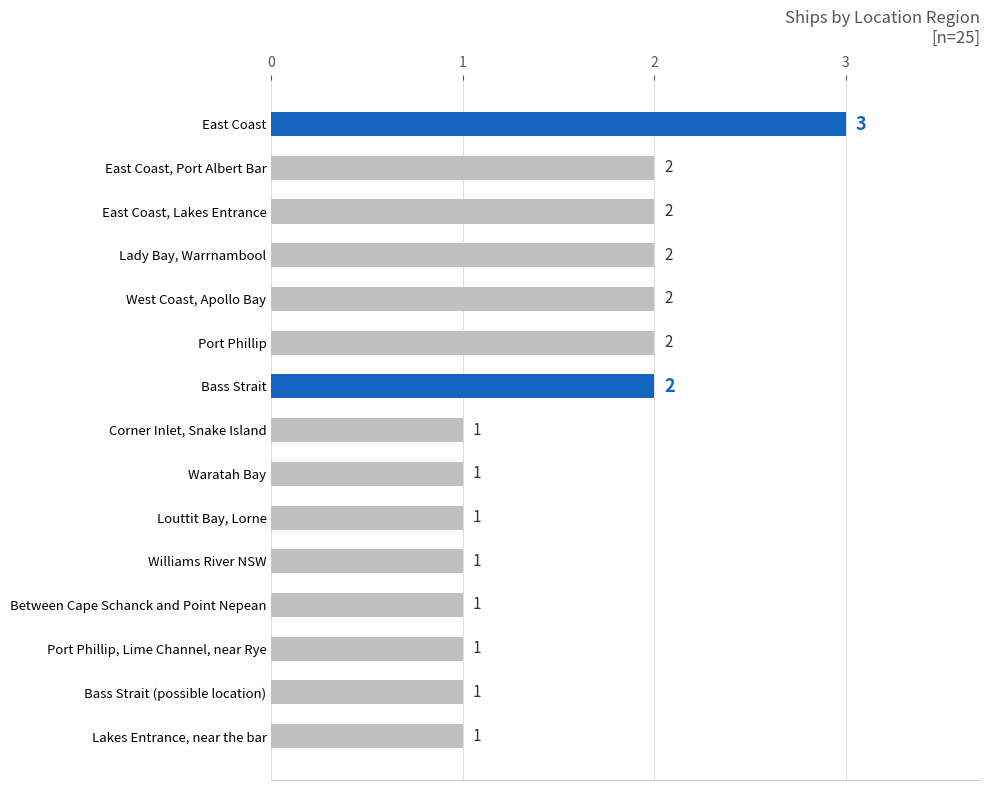

How many distinct data groups are displayed?

1